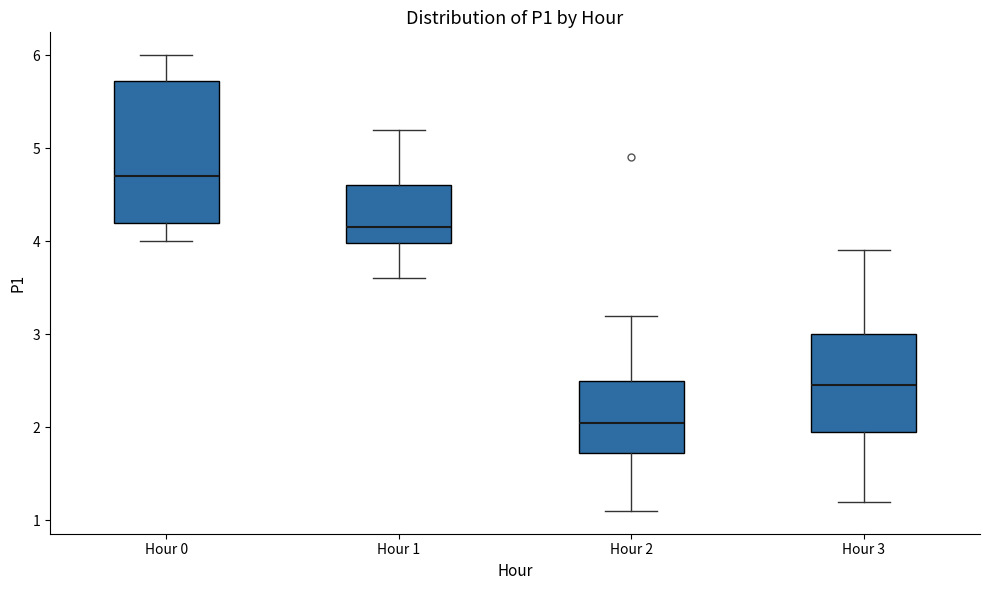

Reading left to right, transcribe this box plot: for each box, give where its median line is, the range the box spans, and where its two whiskers end, as read against the y-axis. The values are not printed on the chart, so give them approximately, as read against the axis.

Hour 0: median 4.7, box 4.2 to 5.7, whiskers 4.0 to 6.0
Hour 1: median 4.2, box 4.0 to 4.6, whiskers 3.6 to 5.2
Hour 2: median 2.1, box 1.7 to 2.5, whiskers 1.1 to 3.2
Hour 3: median 2.5, box 2.0 to 3.0, whiskers 1.2 to 3.9